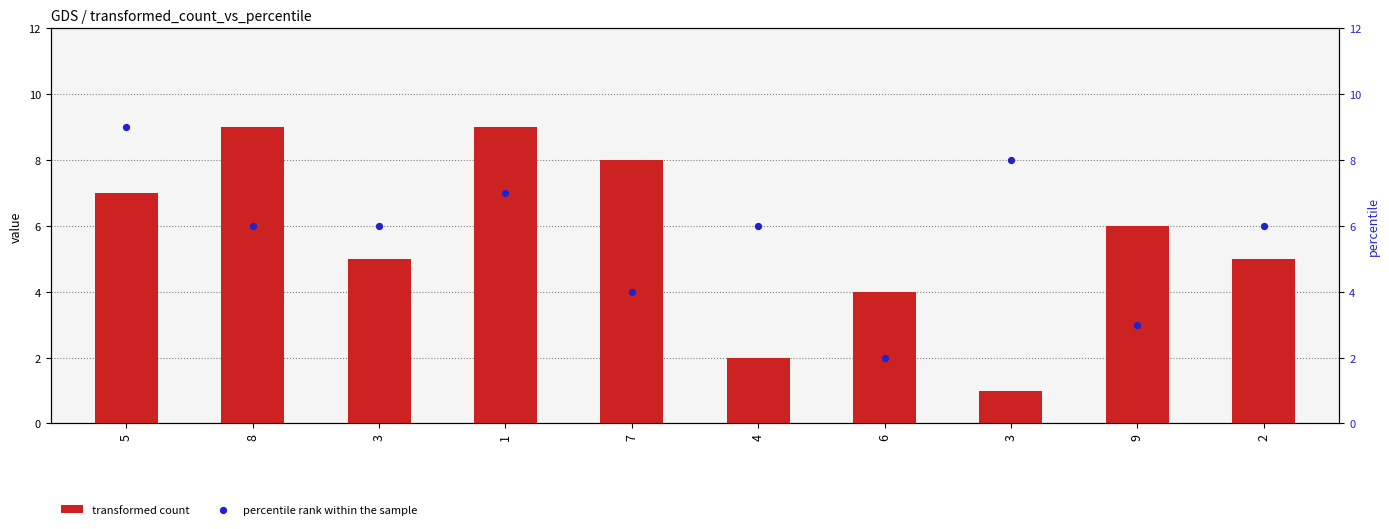

What are all the series names shown in the legend?

transformed count, percentile rank within the sample